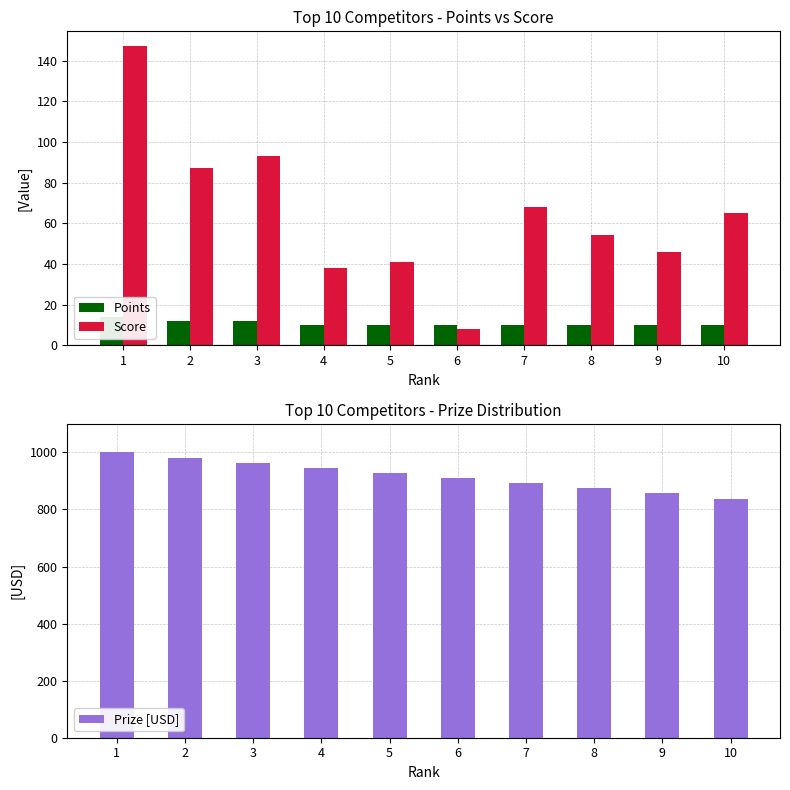

What is the maximum value for Prize [USD]?

1000